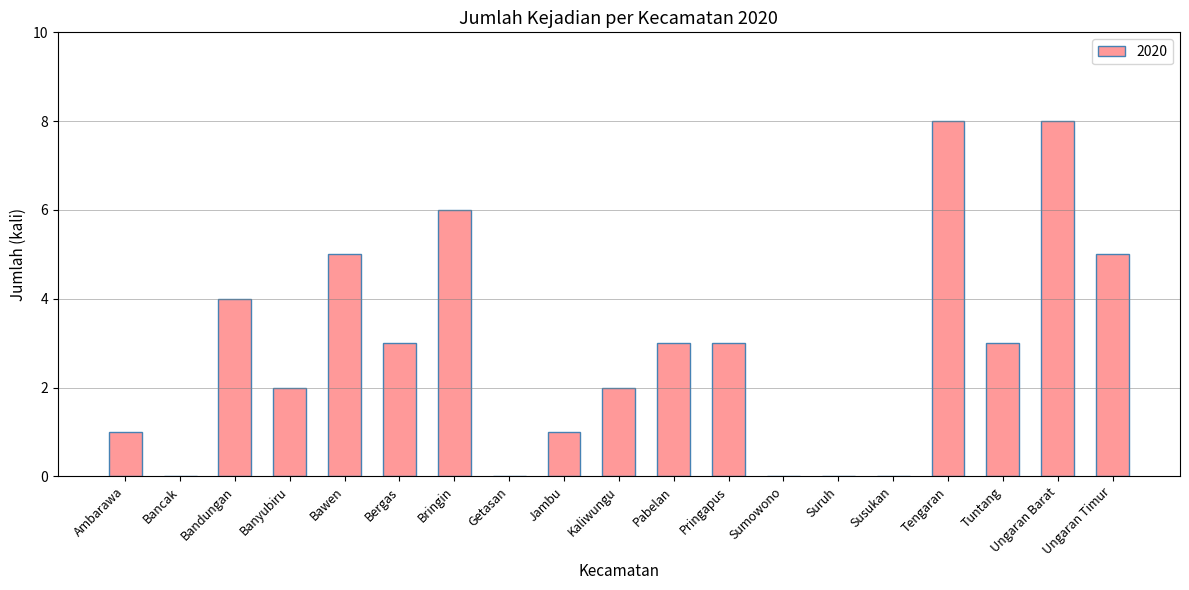

What is the sum of the values at Sumowono and Ungaran Barat?

8